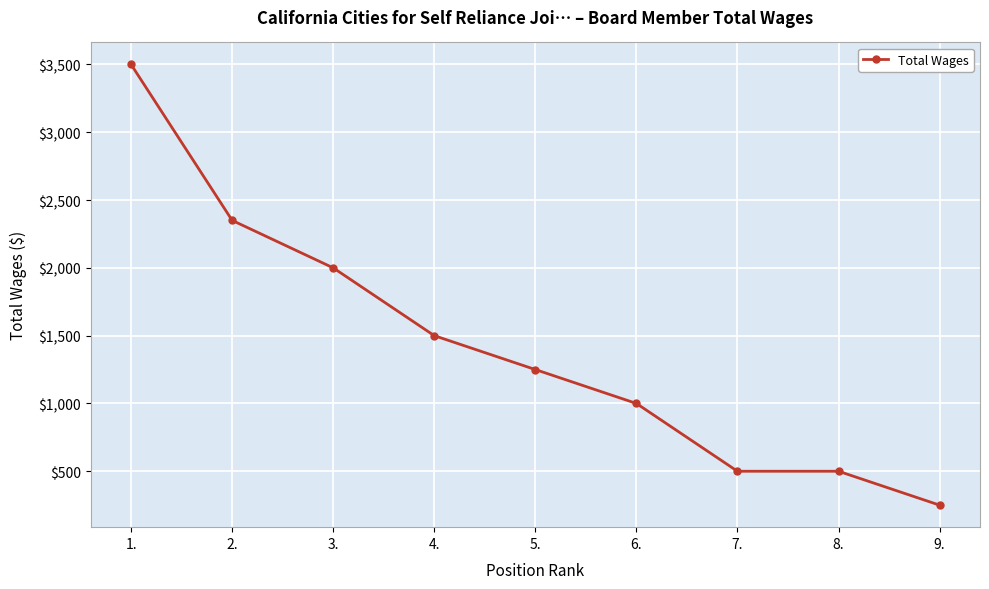

What position from the right is 9.?

1